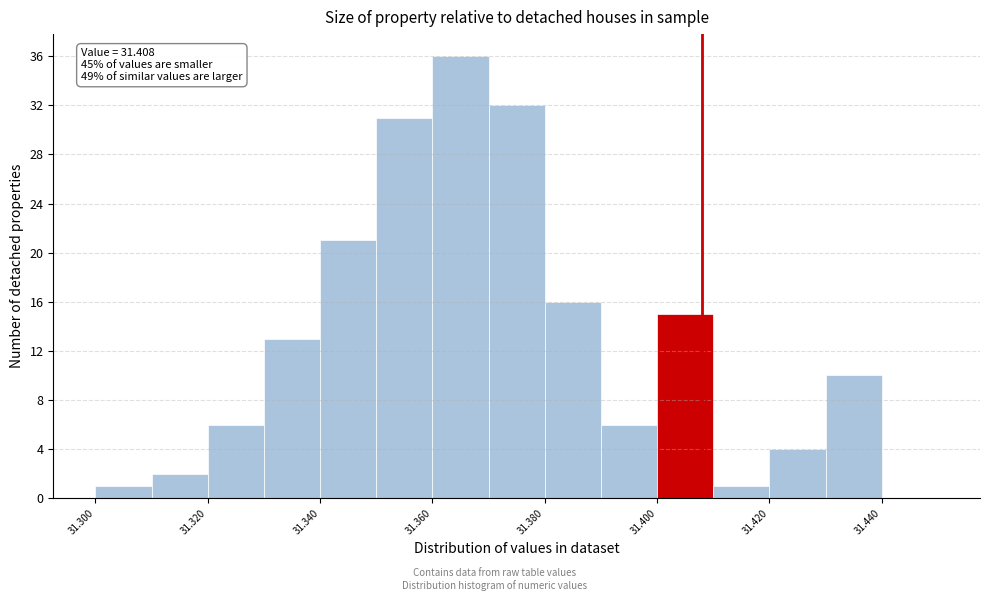

Which range on the x-axis has the tallest bar?

31.36 to 31.37